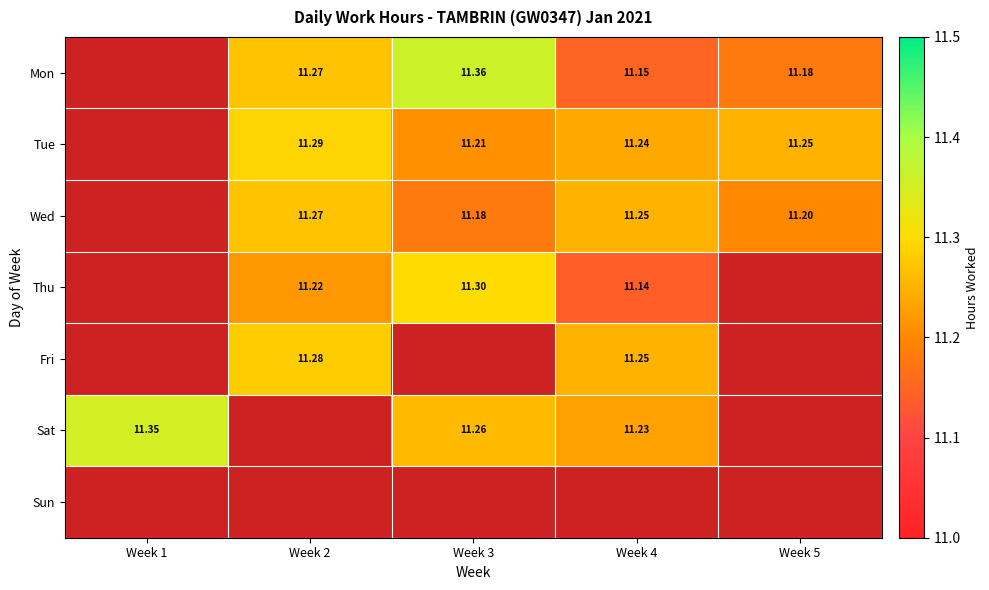

Is the value of Thu at Week 2 greater than the value of Sat at Week 4?

No